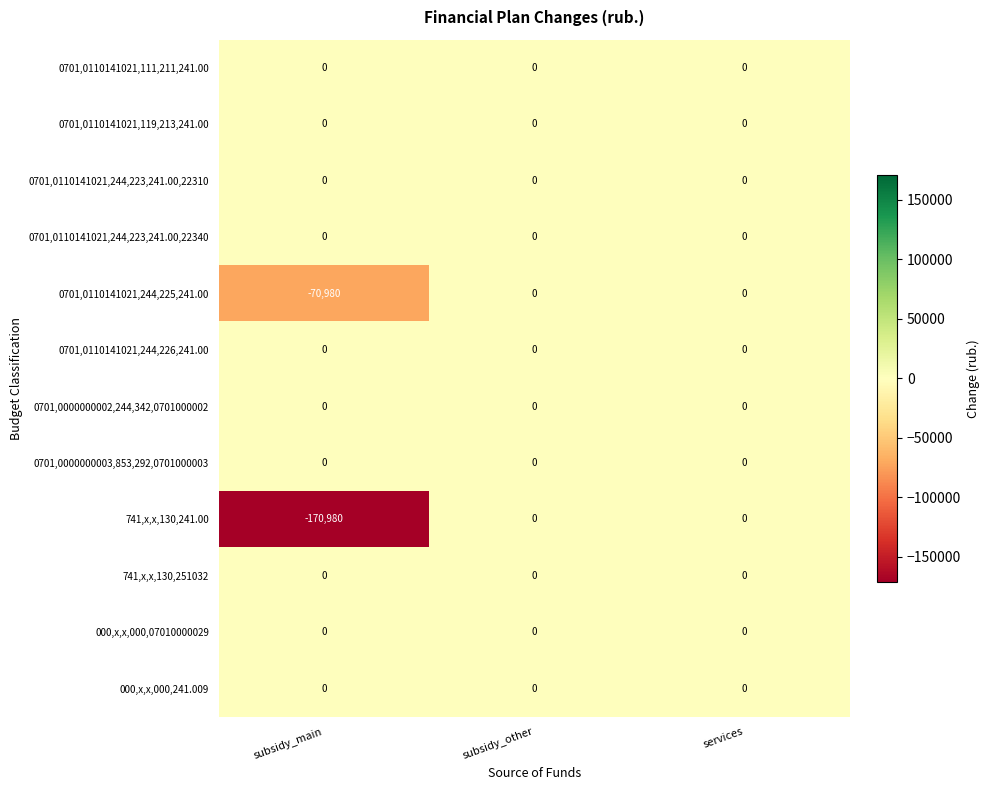

Between subsidy_main and services, which series saw the biggest shift?

741,x,x,130,241.00